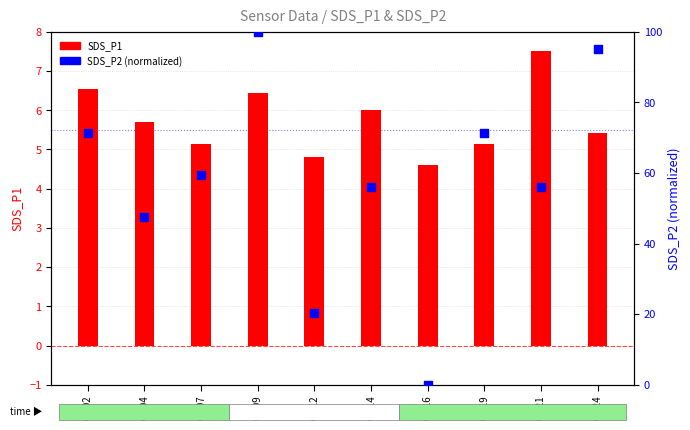

Which series has the largest Y range (max minus min)?

SDS_P2 (norm)